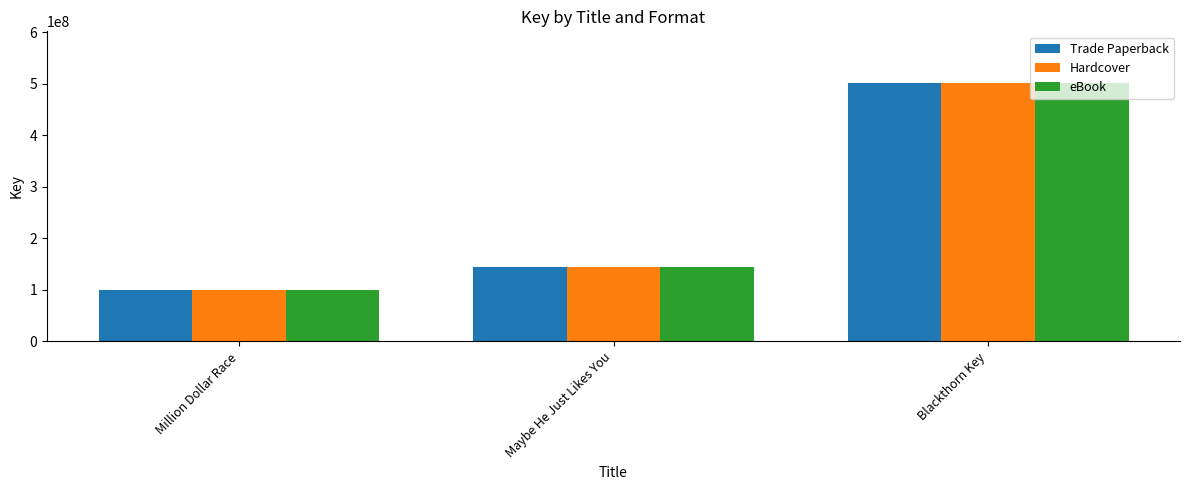

True or false: eBook has a value of 144637348 at Maybe He Just Likes You.

True